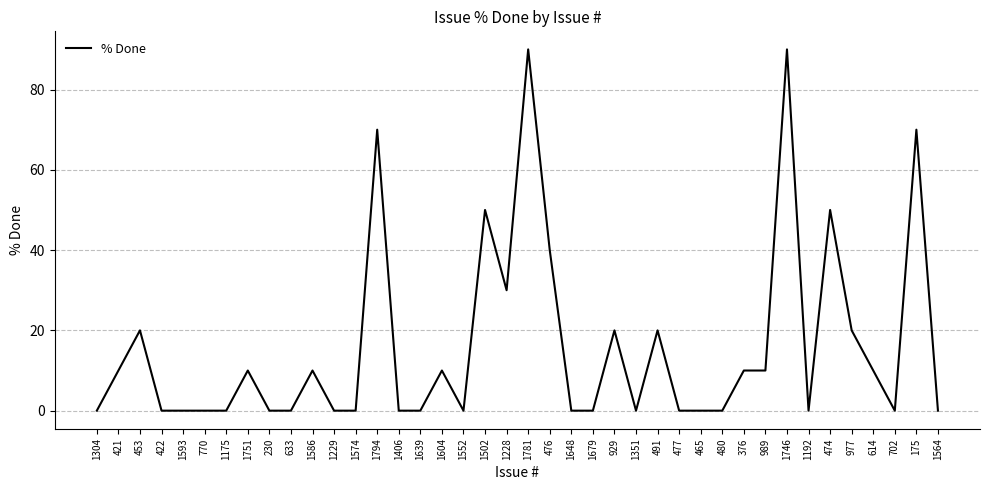

True or false: there are more than 0 points higher than both neighbors.

True